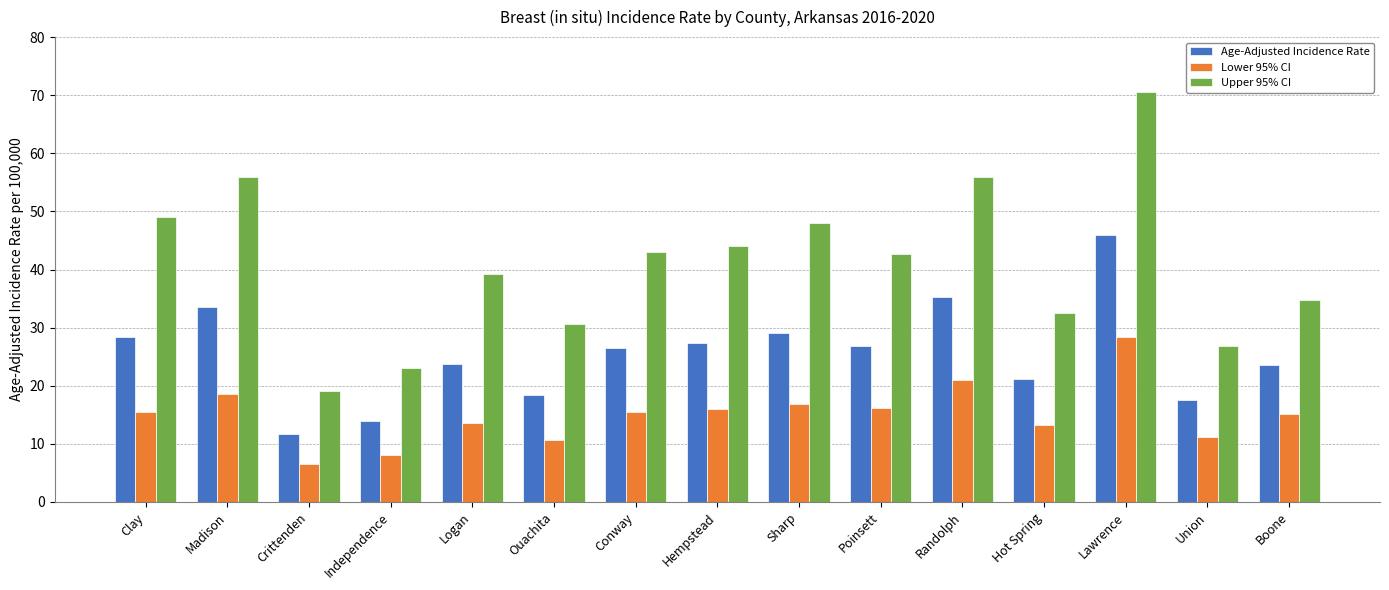

What is the spread (max minus min) of values at Hot Spring?

19.3